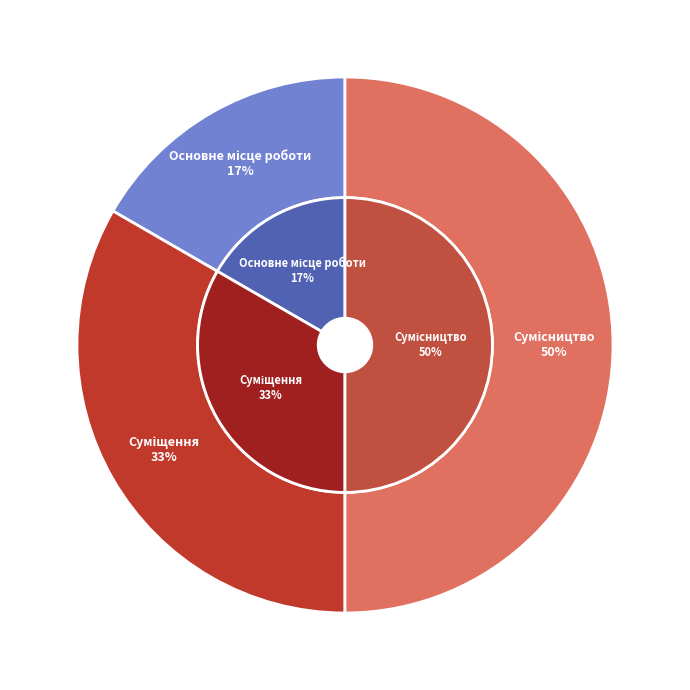

Does Основне місце роботи account for over 50% of the chart?

No